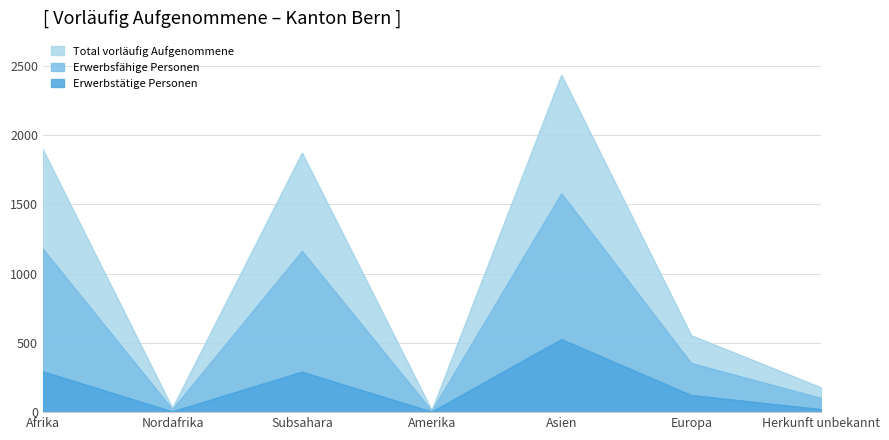

Between Amerika and Afrika, which is larger?

Afrika